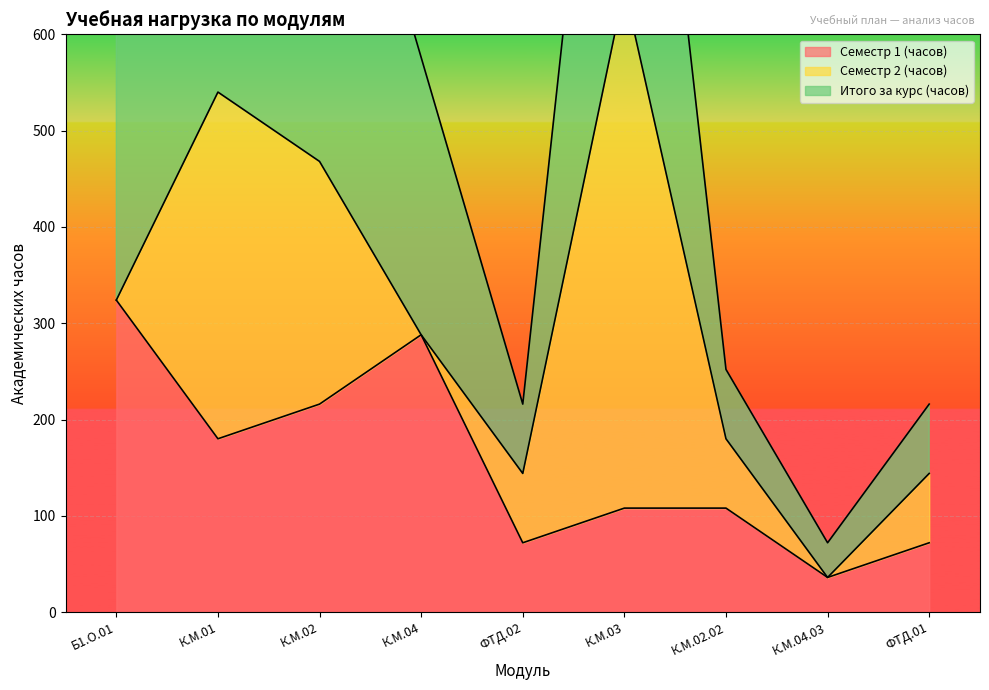

The Семестр 1 (часов) series shows 324 at Б1.О.01. True or false?

True